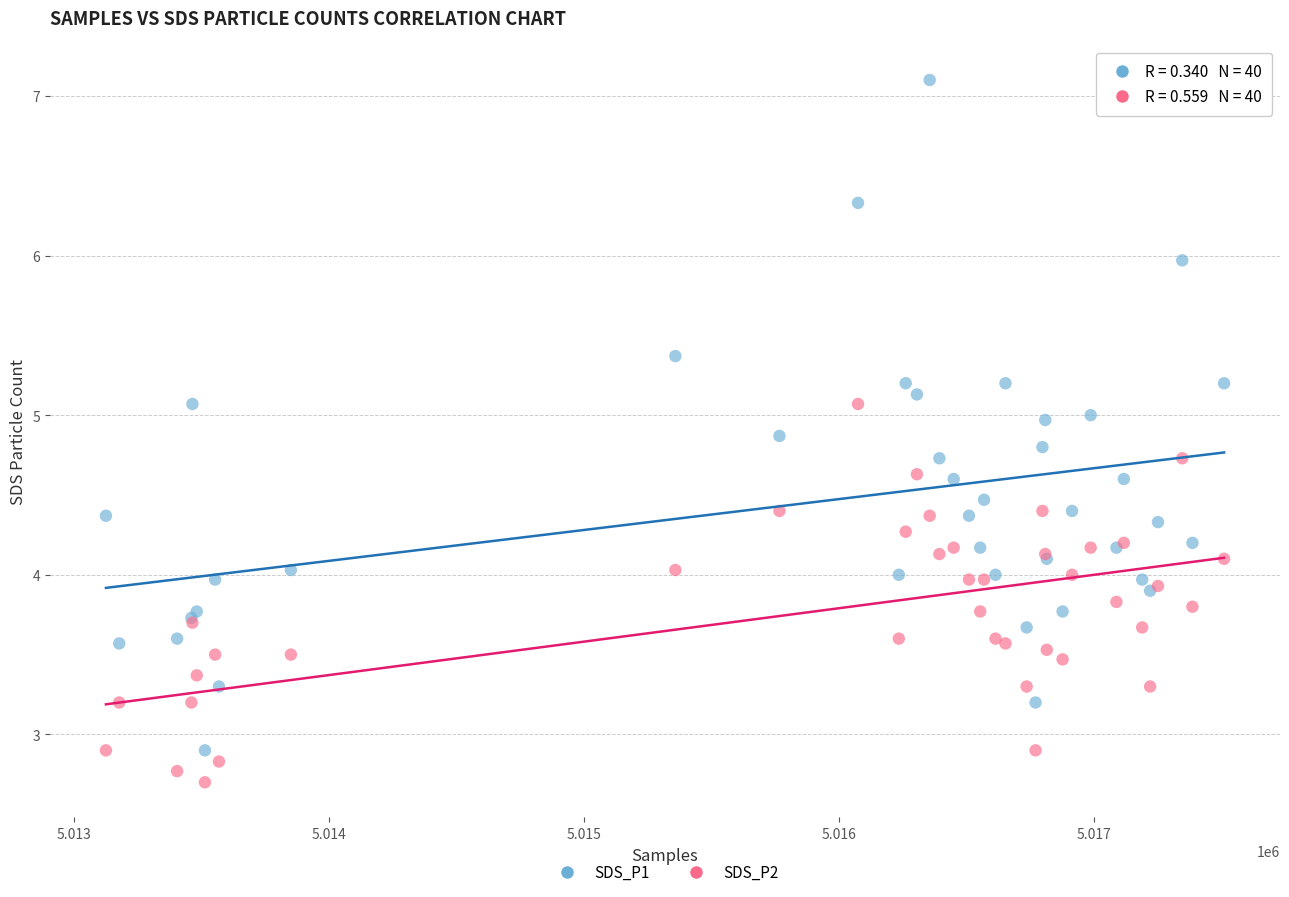

Which series contains the lowest Y value?

SDS_P2